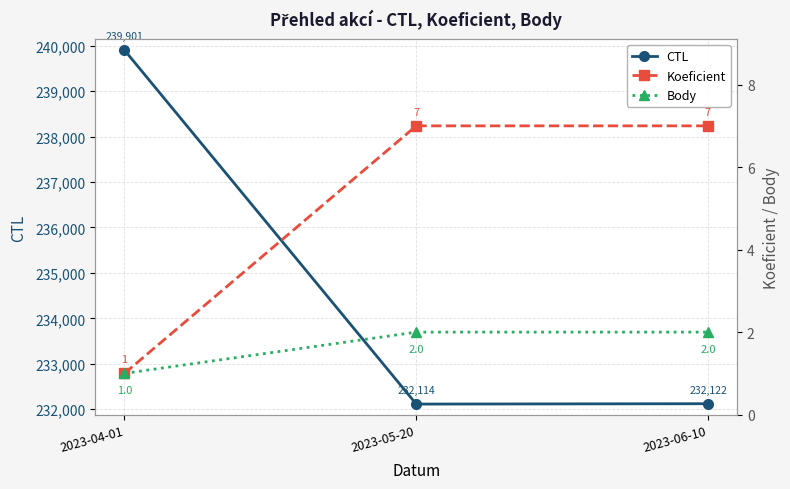

Is this an area chart (filled region under the line)?

No